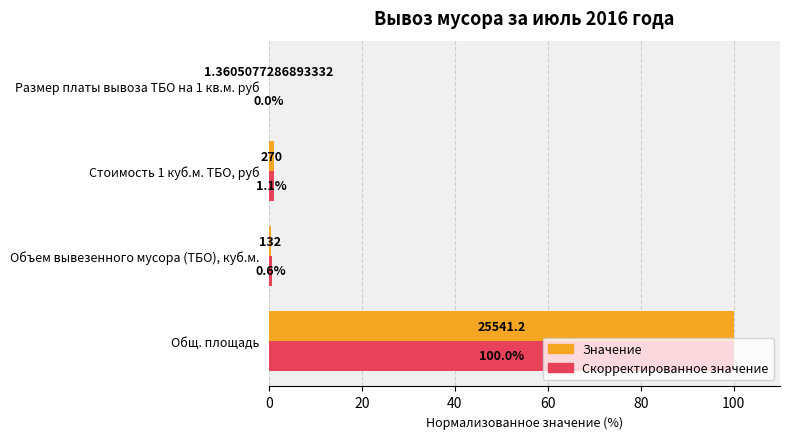

Count the number of categories in the chart.

4